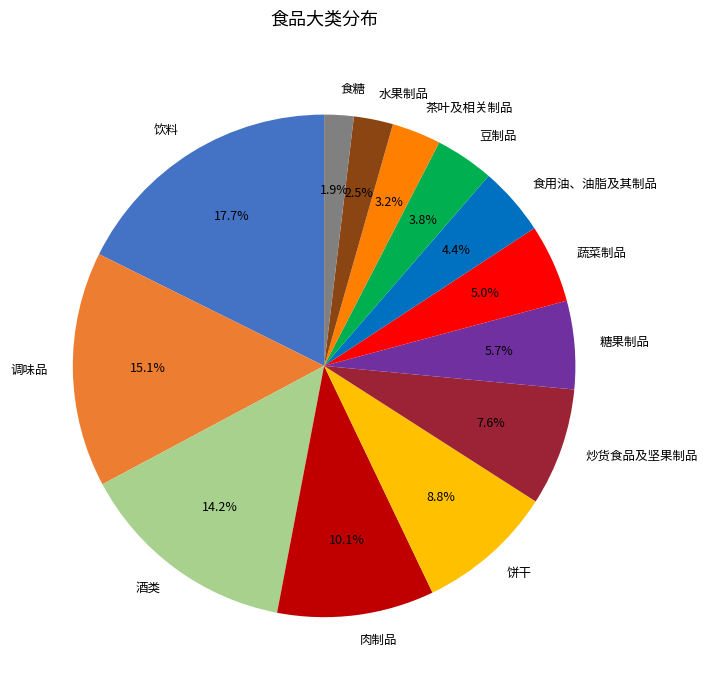

How many segments does this pie chart have?

13